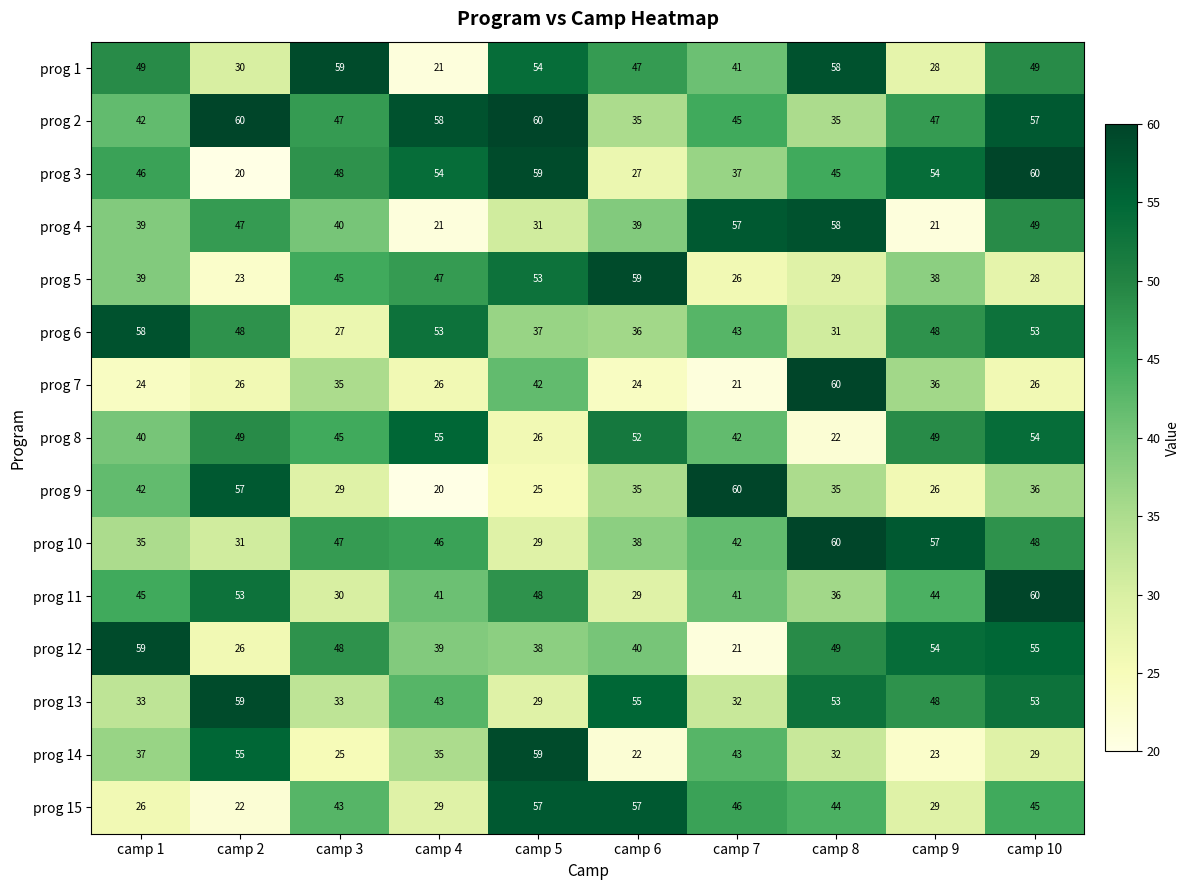

At which label is prog 8 closest to 38?

camp 1